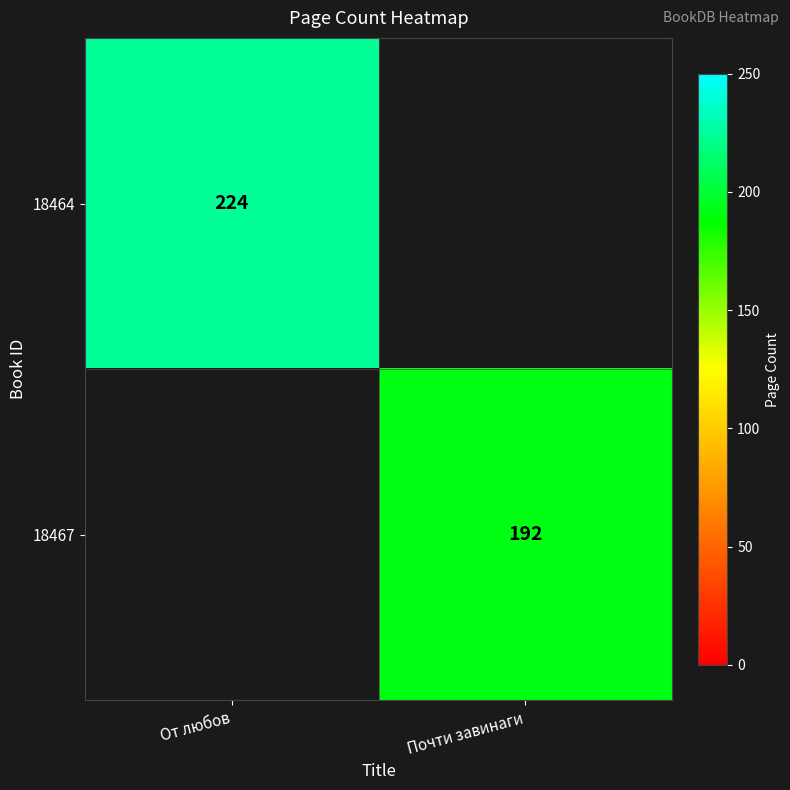

True or false: 18467 has a value of 73 at Почти завинаги.

False